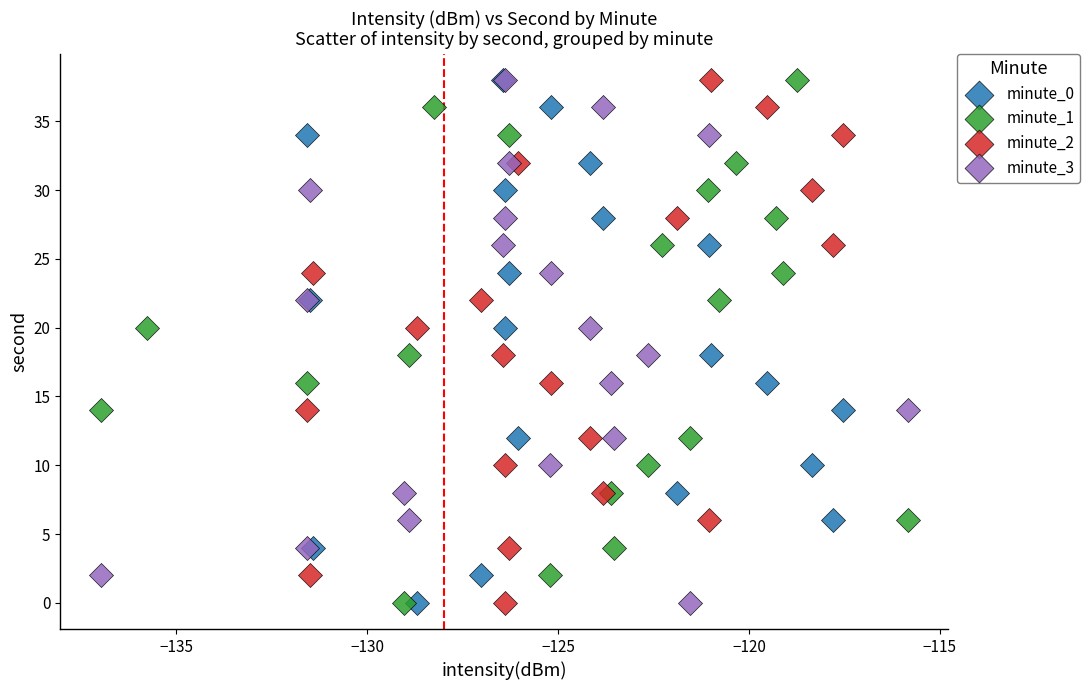

What are all the series names shown in the legend?

minute_0, minute_1, minute_2, minute_3